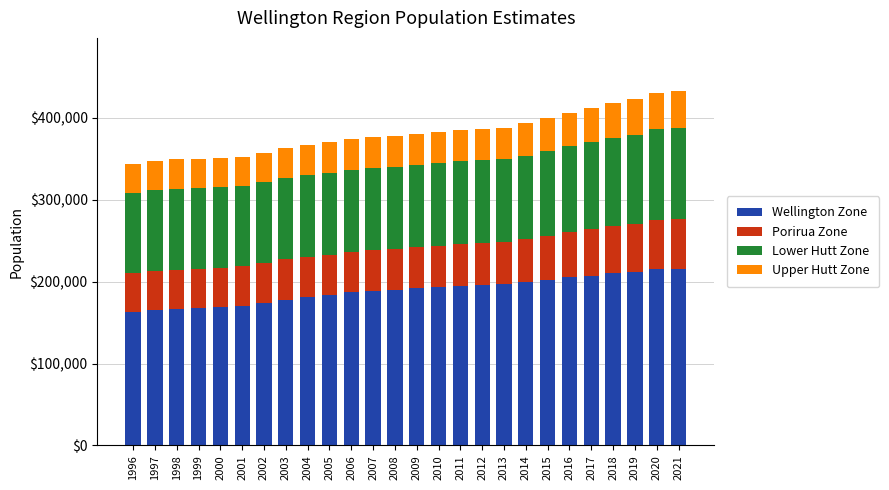

Count the number of categories in the chart.

26